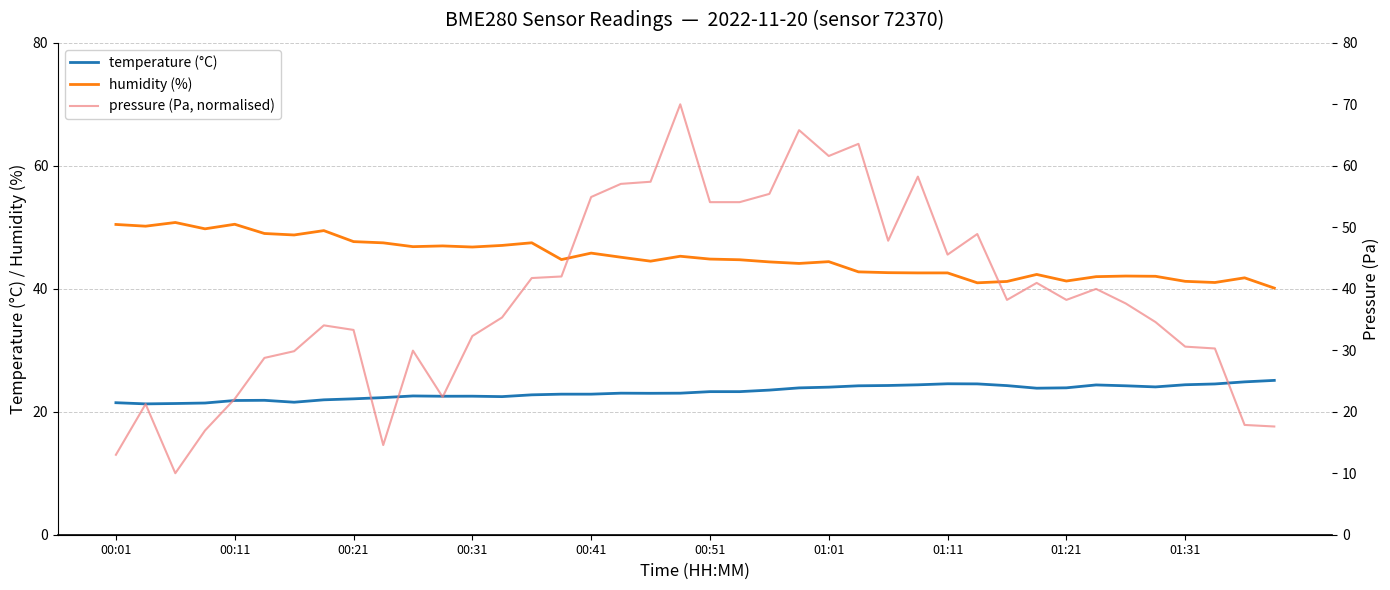

What is the maximum value for humidity (%)?

50.8